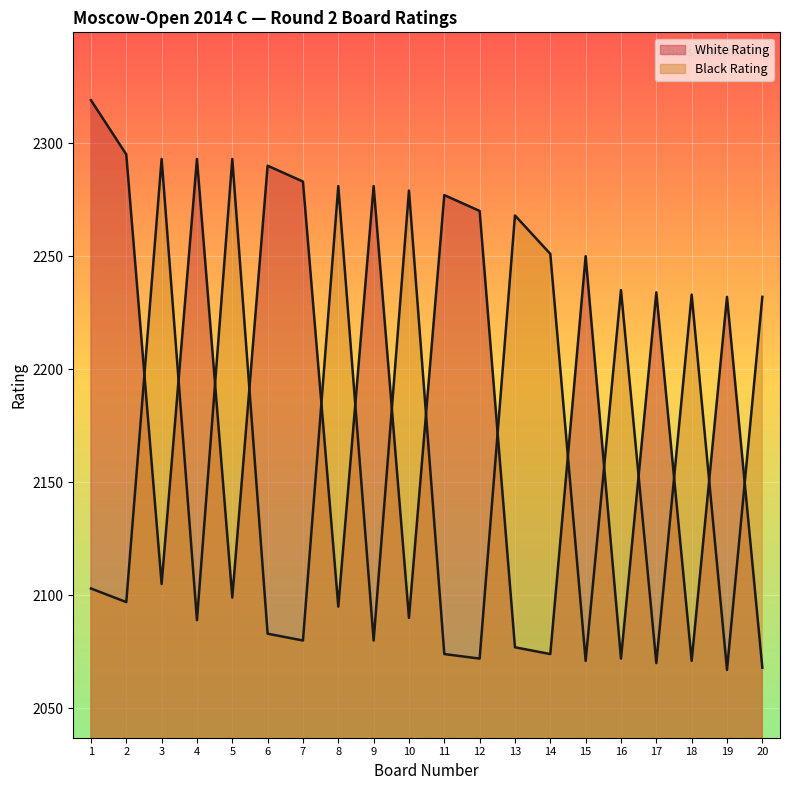

What is the difference between the second highest and second lowest values in the White Rating series?

224